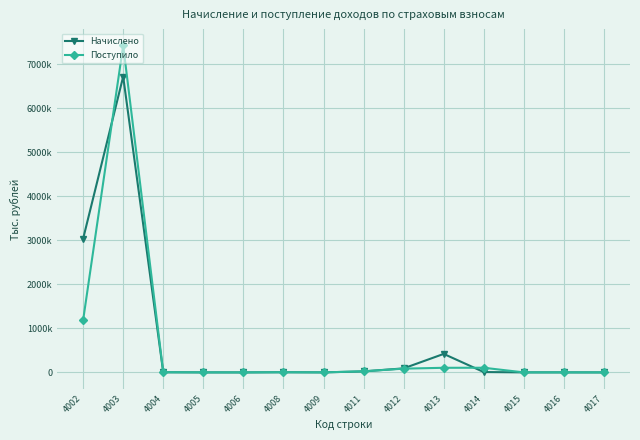

What are all the series names shown in the legend?

Начислено, Поступило